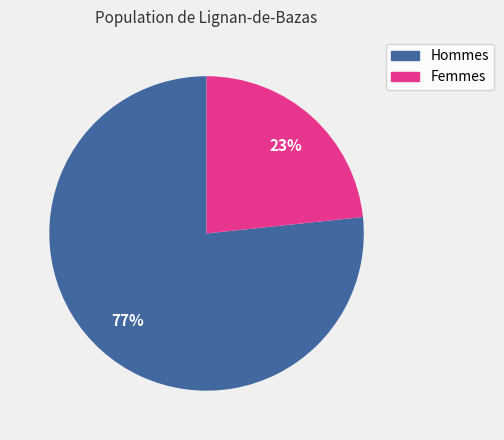

To the nearest percent, what is the combined percentage of Hommes and Femmes?

100%